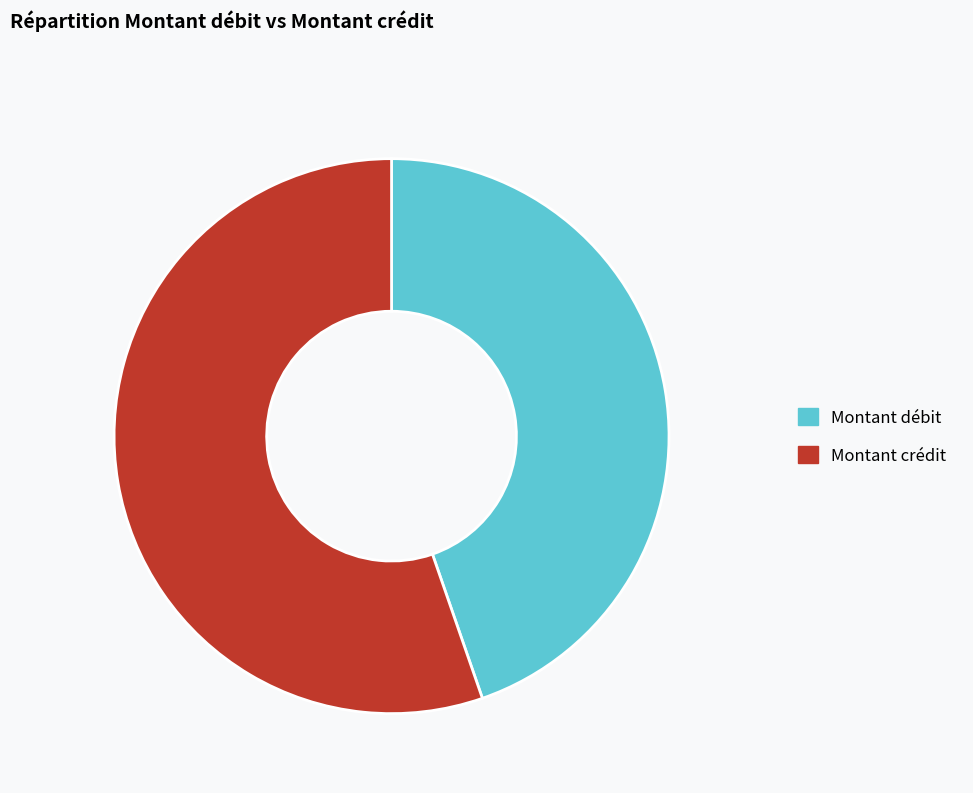

Is it true that Montant débit is 45% of the pie?

True